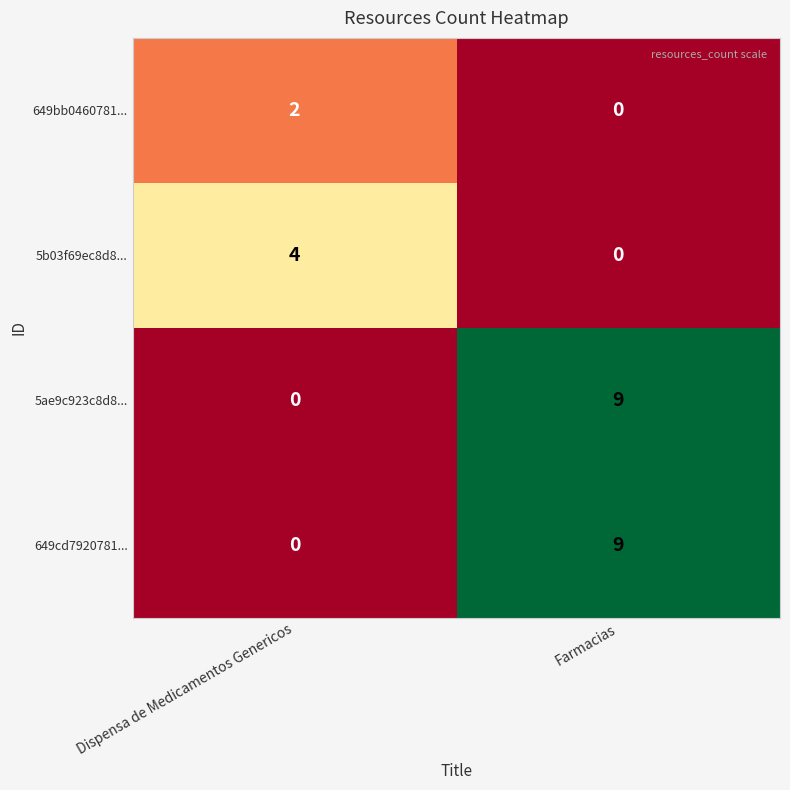

Read the 5ae9c923c8d8... value at Farmacias.

9